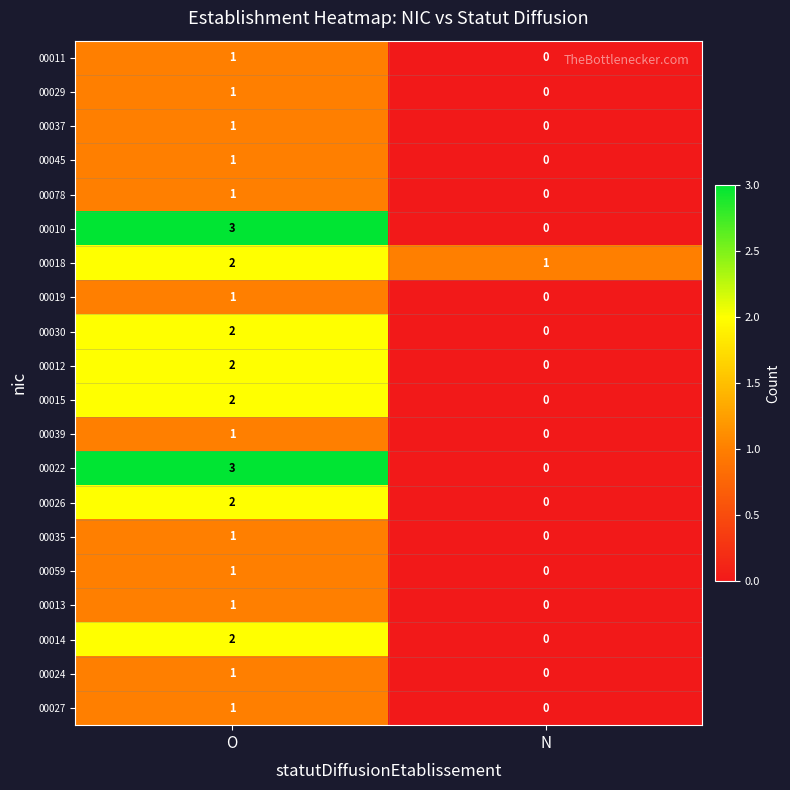

At which category is the sum across all series the highest?

O